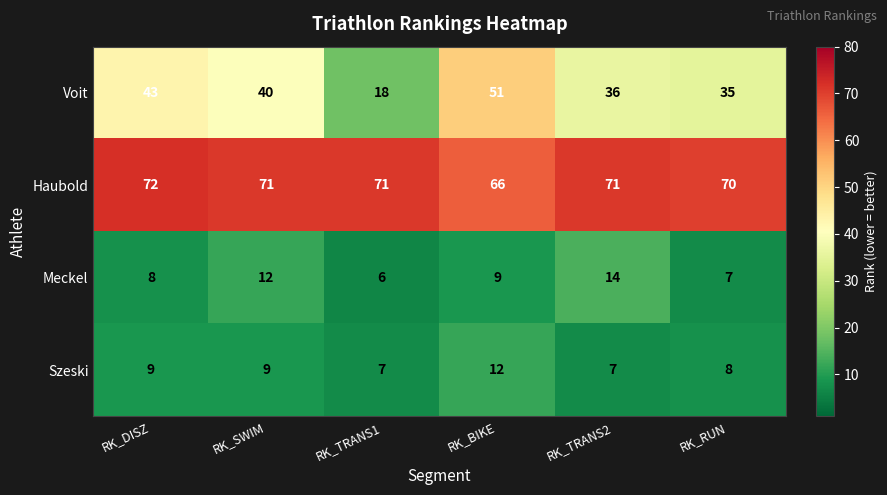

What is the sum of all Meckel values?

56